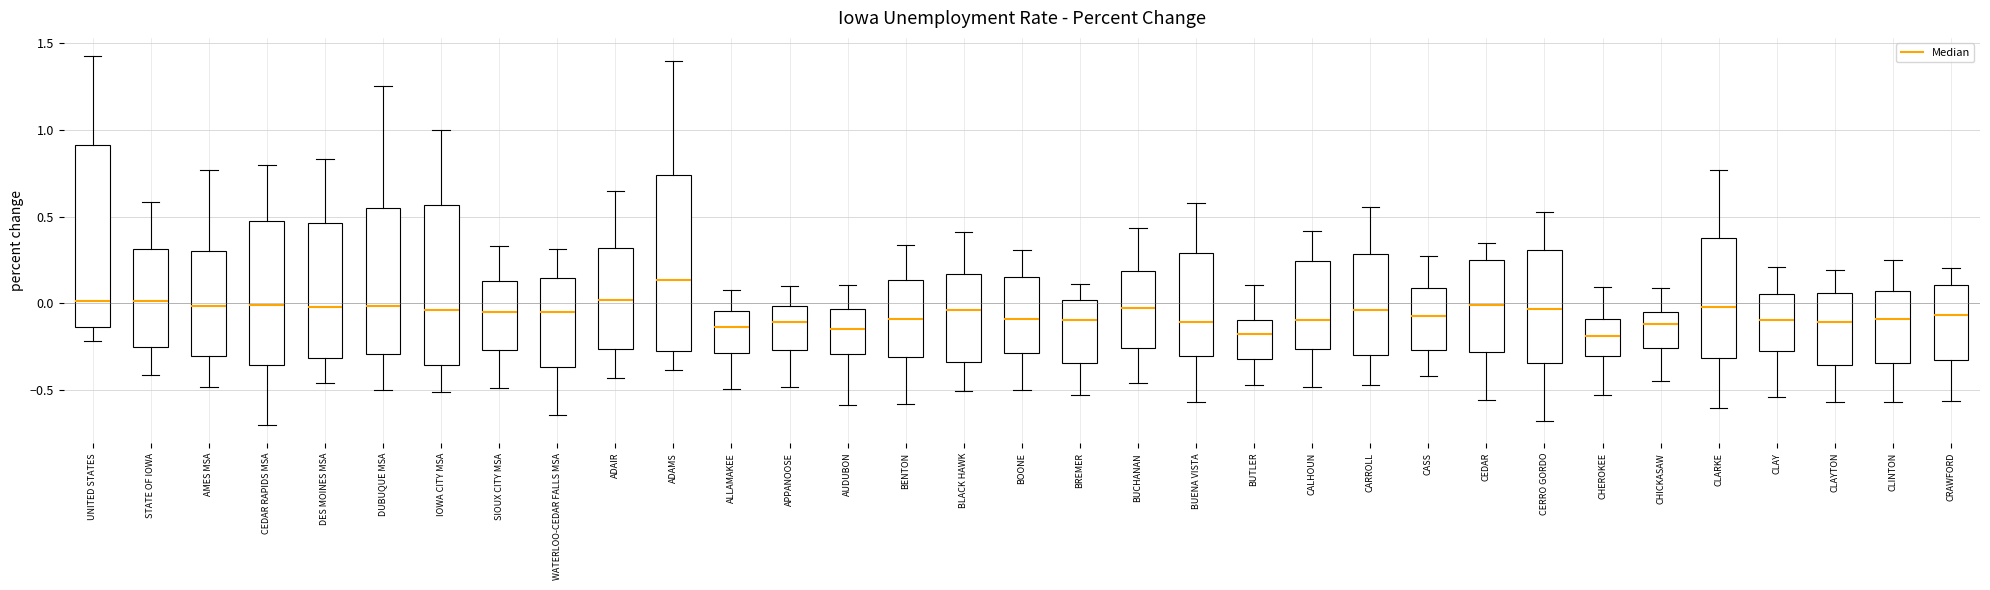

Reading left to right, read every box against the y-axis: the position of its median line, the range the box covers, and the ends of its whiskers. The values are not printed on the chart, so give them approximately, as read against the axis.

UNITED STATES: median 0.00, box -0.15 to 0.90, whiskers -0.20 to 1.45
STATE OF IOWA: median 0.00, box -0.25 to 0.30, whiskers -0.40 to 0.60
AMES MSA: median 0.00, box -0.30 to 0.30, whiskers -0.50 to 0.75
CEDAR RAPIDS MSA: median 0.00, box -0.35 to 0.45, whiskers -0.70 to 0.80
DES MOINES MSA: median 0.00, box -0.30 to 0.45, whiskers -0.45 to 0.85
DUBUQUE MSA: median 0.00, box -0.30 to 0.55, whiskers -0.50 to 1.25
IOWA CITY MSA: median -0.05, box -0.35 to 0.55, whiskers -0.50 to 1.00
SIOUX CITY MSA: median -0.05, box -0.25 to 0.15, whiskers -0.50 to 0.35
WATERLOO-CEDAR FALLS MSA: median -0.05, box -0.35 to 0.15, whiskers -0.65 to 0.30
ADAIR: median 0.00, box -0.25 to 0.30, whiskers -0.45 to 0.65
ADAMS: median 0.15, box -0.25 to 0.75, whiskers -0.40 to 1.40
ALLAMAKEE: median -0.15, box -0.30 to -0.05, whiskers -0.50 to 0.05
APPANOOSE: median -0.10, box -0.25 to 0.00, whiskers -0.50 to 0.10
AUDUBON: median -0.15, box -0.30 to -0.05, whiskers -0.60 to 0.10
BENTON: median -0.10, box -0.30 to 0.15, whiskers -0.60 to 0.35
BLACK HAWK: median -0.05, box -0.35 to 0.15, whiskers -0.50 to 0.40
BOONE: median -0.10, box -0.30 to 0.15, whiskers -0.50 to 0.30
BREMER: median -0.10, box -0.35 to 0.00, whiskers -0.55 to 0.10
BUCHANAN: median -0.05, box -0.25 to 0.20, whiskers -0.45 to 0.45
BUENA VISTA: median -0.10, box -0.30 to 0.30, whiskers -0.55 to 0.60
BUTLER: median -0.20, box -0.30 to -0.10, whiskers -0.45 to 0.10
CALHOUN: median -0.10, box -0.25 to 0.25, whiskers -0.50 to 0.40
CARROLL: median -0.05, box -0.30 to 0.30, whiskers -0.45 to 0.55
CASS: median -0.05, box -0.25 to 0.10, whiskers -0.40 to 0.25
CEDAR: median 0.00, box -0.30 to 0.25, whiskers -0.55 to 0.35
CERRO GORDO: median -0.05, box -0.35 to 0.30, whiskers -0.70 to 0.55
CHEROKEE: median -0.20, box -0.30 to -0.10, whiskers -0.55 to 0.10
CHICKASAW: median -0.10, box -0.25 to -0.05, whiskers -0.45 to 0.10
CLARKE: median 0.00, box -0.30 to 0.40, whiskers -0.60 to 0.75
CLAY: median -0.10, box -0.30 to 0.05, whiskers -0.55 to 0.20
CLAYTON: median -0.10, box -0.35 to 0.05, whiskers -0.55 to 0.20
CLINTON: median -0.10, box -0.35 to 0.05, whiskers -0.55 to 0.25
CRAWFORD: median -0.05, box -0.35 to 0.10, whiskers -0.55 to 0.20